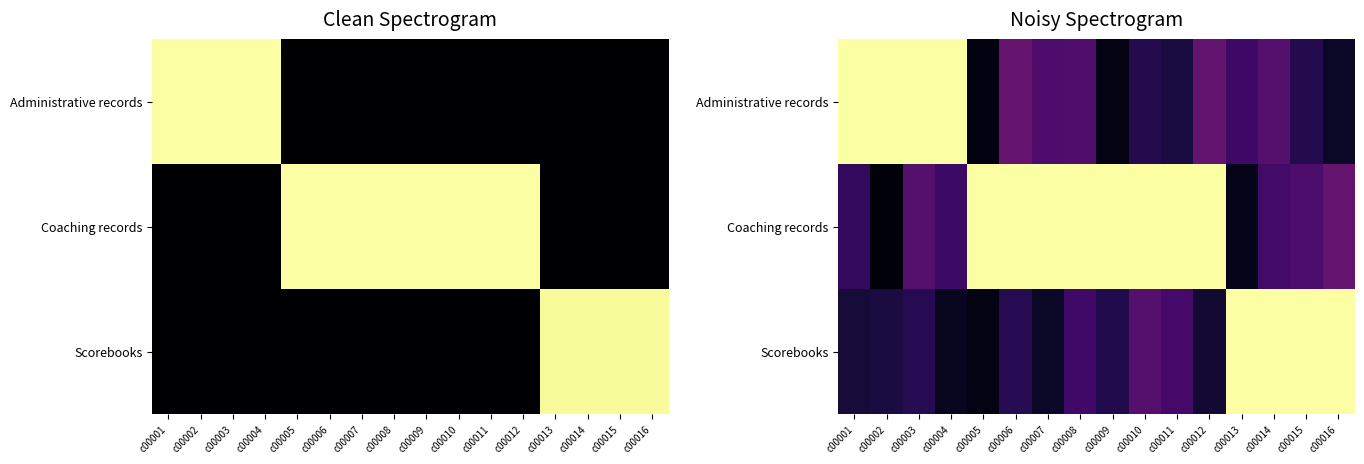

The value of Coaching records at c00011 is 1.3. True or false?

False